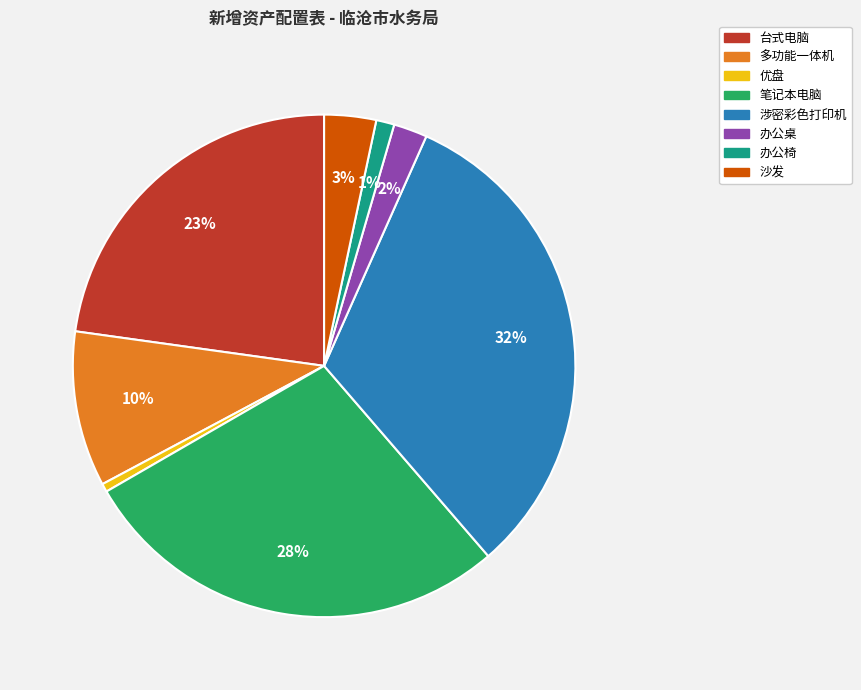

Which category has the biggest portion of the pie?

涉密彩色打印机